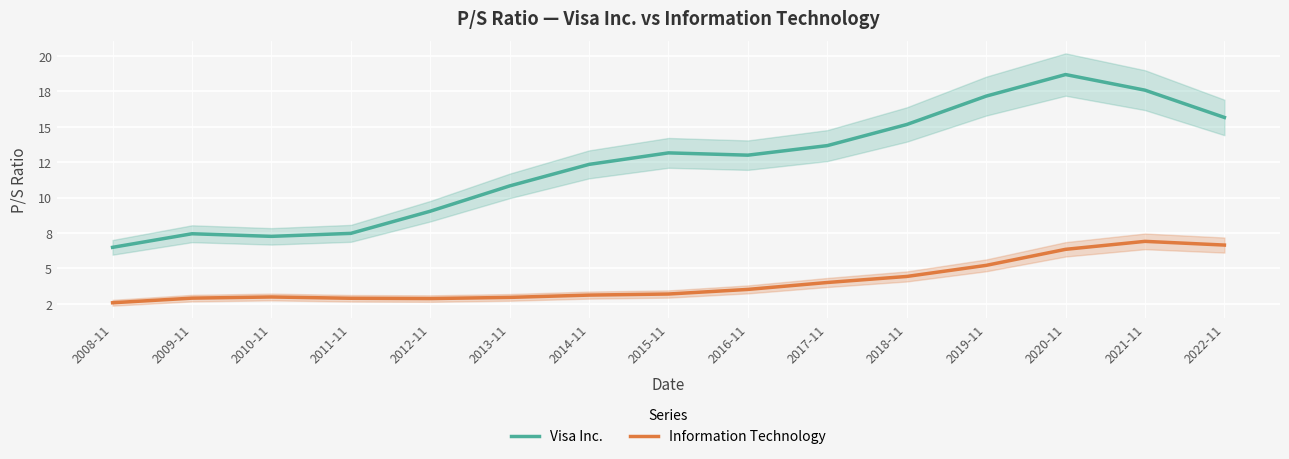

Is the value of Information Technology at 2018-11 greater than the value of Visa Inc. at 2010-11?

No